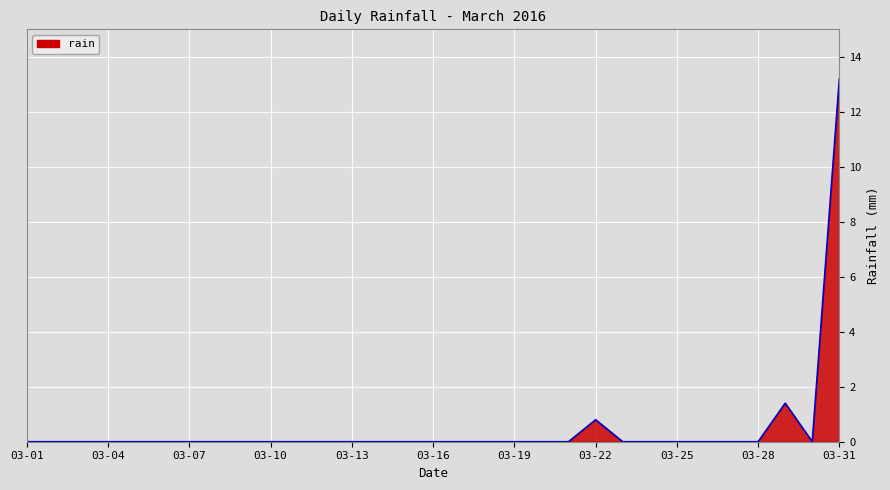

What is the difference between the maximum and minimum values?

13.2